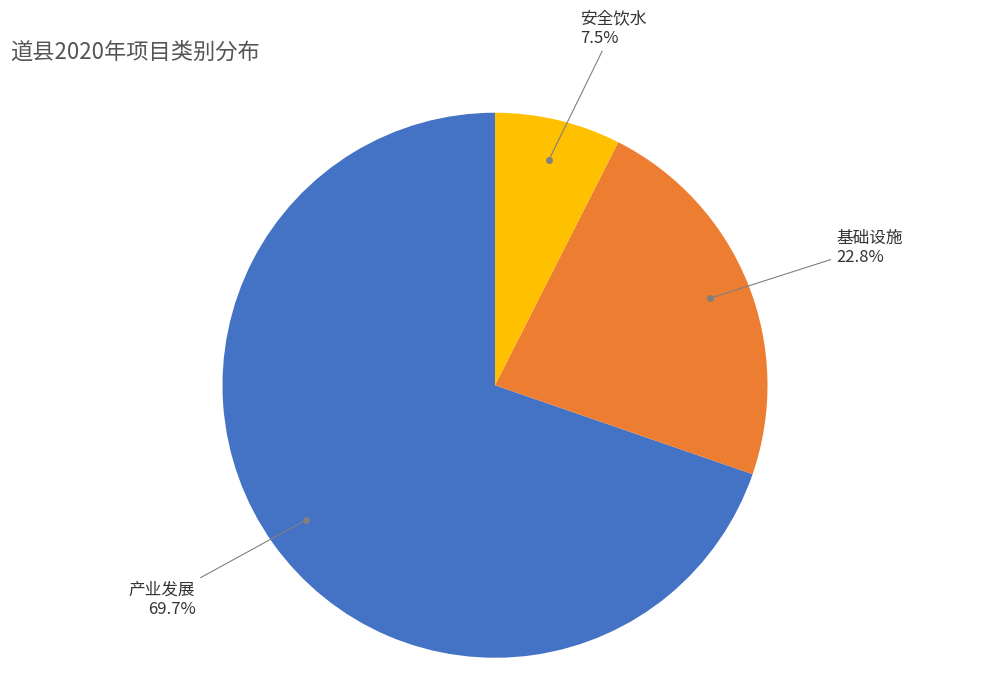

Rank the categories by value from highest to lowest.

产业发展, 基础设施, 安全饮水